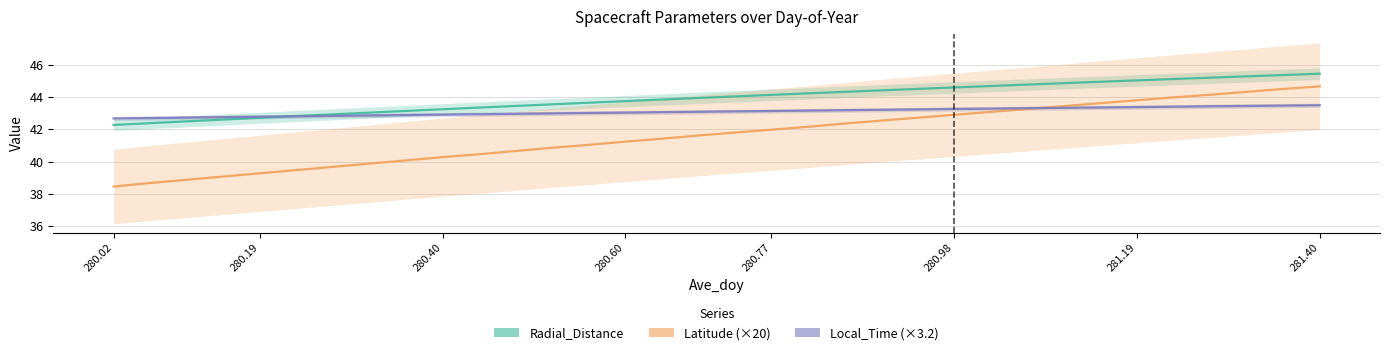

Reading right to left, transcribe all the data shown in this chart.

Radial_Distance: 45.4	45.4	45.3	45.2	45.1	45.0	44.9	44.9	44.8	44.7	44.6	44.5	44.4	44.3	44.2	44.1	44.0	43.9	43.8	43.7	43.6	43.5	43.4	43.3	43.2	43.1	43.0	42.9	42.8	42.7	42.6	42.5	42.4	42.3
Latitude (×20): 44.7	44.5	44.3	44.1	44.0	43.8	43.6	43.4	43.3	43.1	42.9	42.7	42.5	42.4	42.2	42.0	41.8	41.6	41.4	41.2	41.0	40.9	40.7	40.5	40.3	40.1	39.9	39.7	39.5	39.3	39.1	38.9	38.7	38.5
Local_Time (×3.2): 43.5	43.5	43.4	43.4	43.4	43.4	43.4	43.3	43.3	43.3	43.3	43.2	43.2	43.2	43.2	43.1	43.1	43.1	43.1	43.0	43.0	43.0	43.0	42.9	42.9	42.9	42.9	42.8	42.8	42.8	42.8	42.7	42.7	42.7